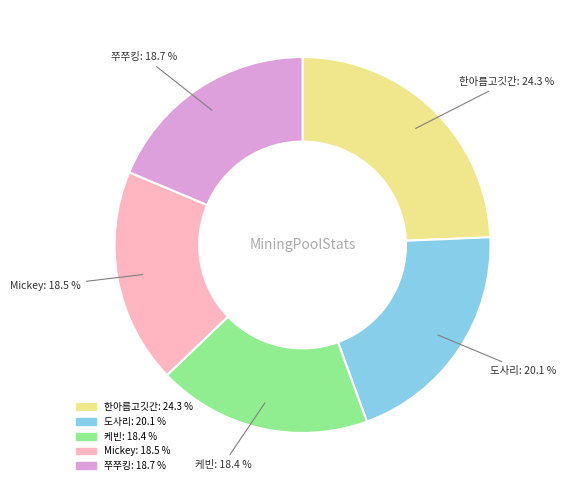

What percentage is the 쭈쭈킹 slice, to the nearest percent?

19%